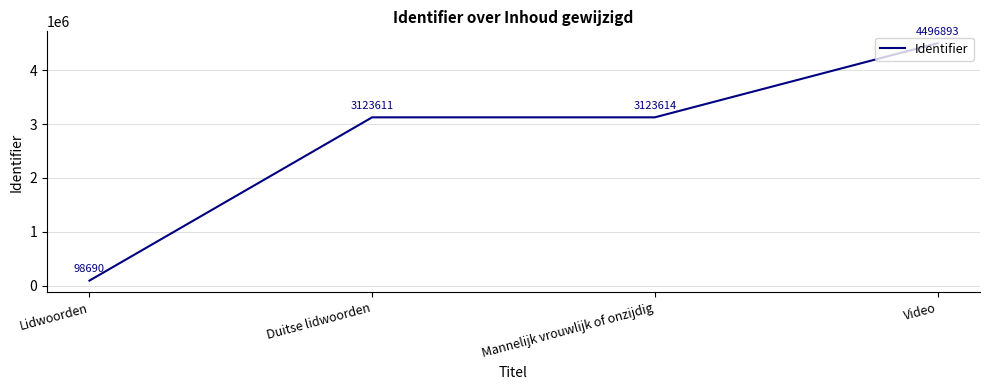

Read the value at Mannelijk vrouwlijk of onzijdig, to the nearest 100.

3123600